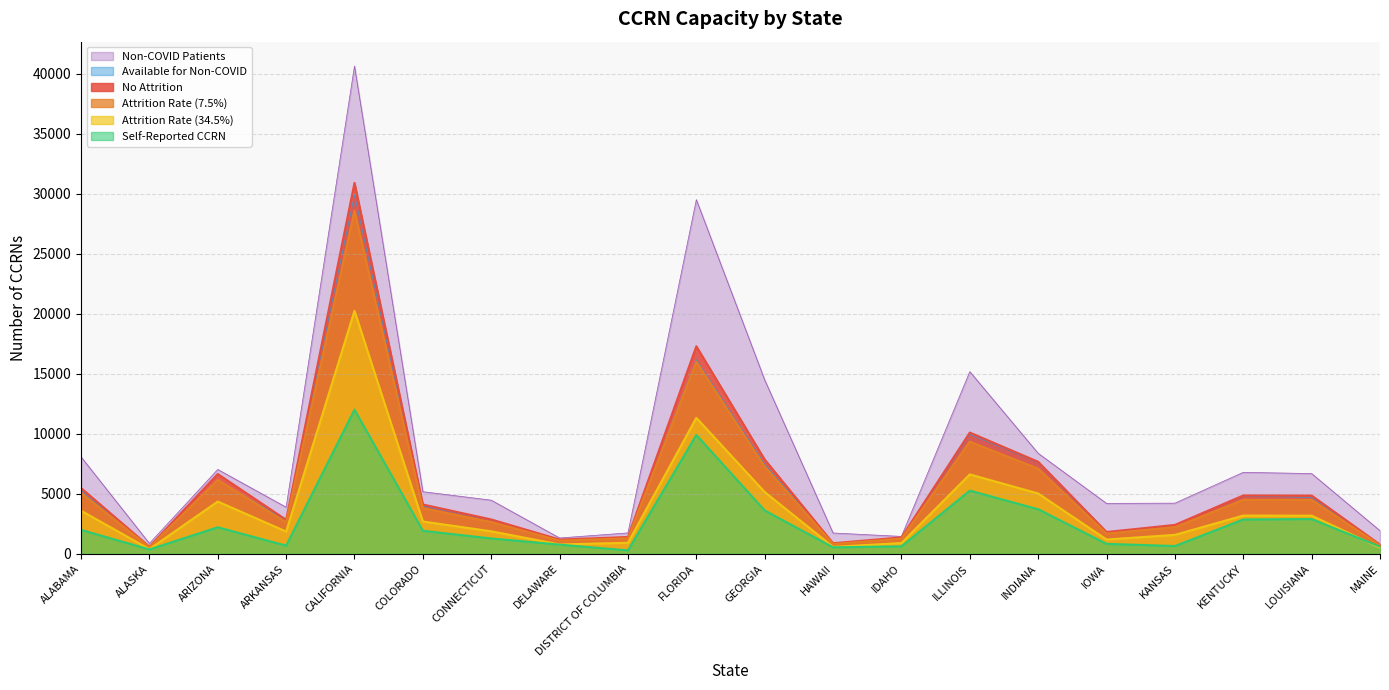

Does the chart have visible grid lines?

Yes